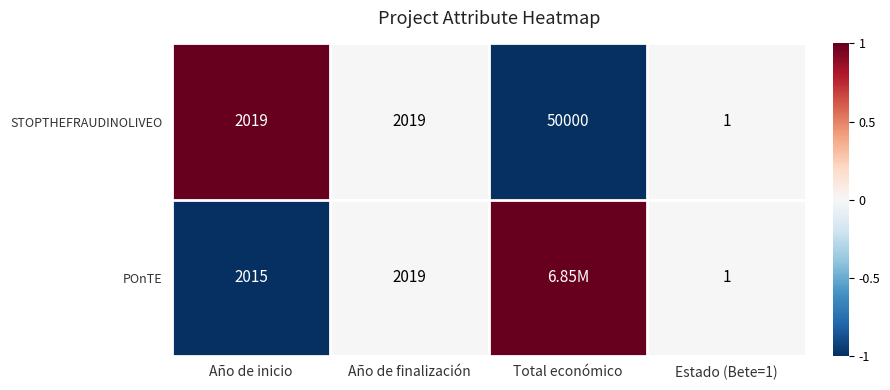

What is the difference between the maximum and minimum values in the STOPTHEFRAUDINOLIVEO series?

49999